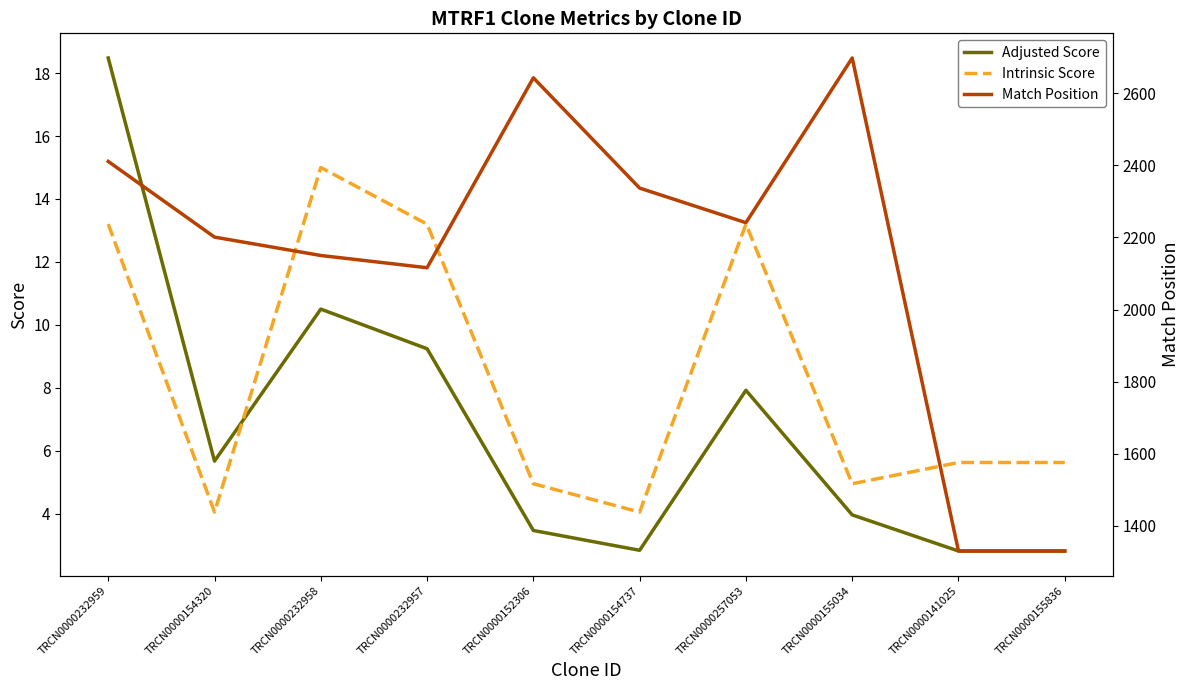

Reading left to right, what are all the values shown in this chart?

Adjusted Score: TRCN0000232959=18.5	TRCN0000154320=5.7	TRCN0000232958=10.5	TRCN0000232957=9.2	TRCN0000152306=3.5	TRCN0000154737=2.8	TRCN0000257053=7.9	TRCN0000155034=4.0	TRCN0000141025=2.8	TRCN0000155836=2.8
Intrinsic Score: TRCN0000232959=13.2	TRCN0000154320=4.0	TRCN0000232958=15.0	TRCN0000232957=13.2	TRCN0000152306=5.0	TRCN0000154737=4.0	TRCN0000257053=13.2	TRCN0000155034=5.0	TRCN0000141025=5.6	TRCN0000155836=5.6
Match Position: TRCN0000232959=2411.0	TRCN0000154320=2201.0	TRCN0000232958=2150.0	TRCN0000232957=2116.0	TRCN0000152306=2643.0	TRCN0000154737=2337.0	TRCN0000257053=2241.0	TRCN0000155034=2698.0	TRCN0000141025=1330.0	TRCN0000155836=1330.0